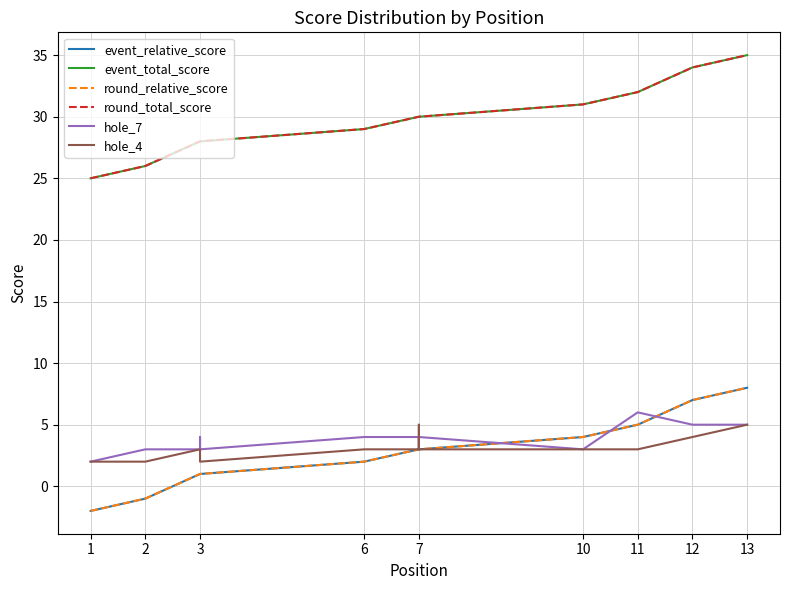

True or false: hole_7 and event_total_score intersect in this chart.

False